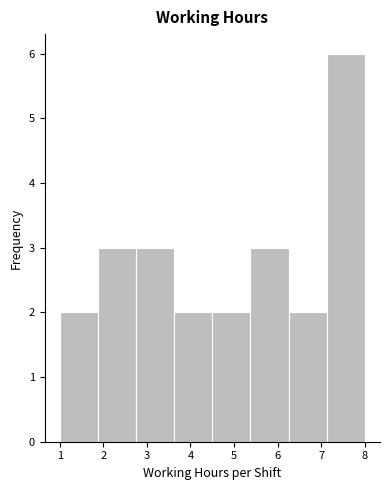

Reading left to right, transcribe this chart: for each bar, give the range it covers on the x-axis and its height. Neither the bar edges nor the heights are printed on the chart, so give them approximately, as read against the axes.

1.0 to 1.9: 2
1.9 to 2.8: 3
2.8 to 3.6: 3
3.6 to 4.5: 2
4.5 to 5.4: 2
5.4 to 6.3: 3
6.3 to 7.1: 2
7.1 to 8.0: 6